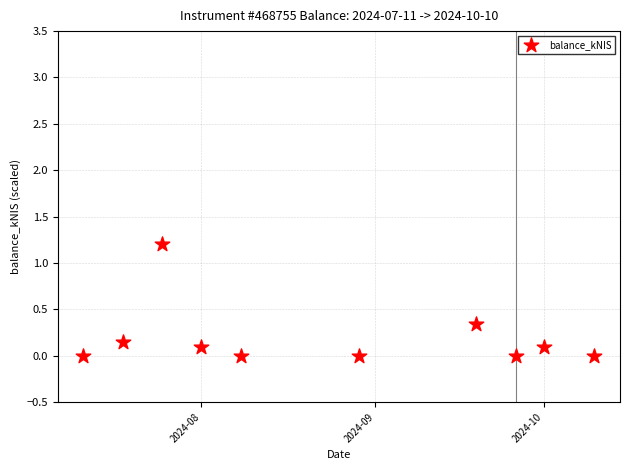

What is the average X value?

19958.9